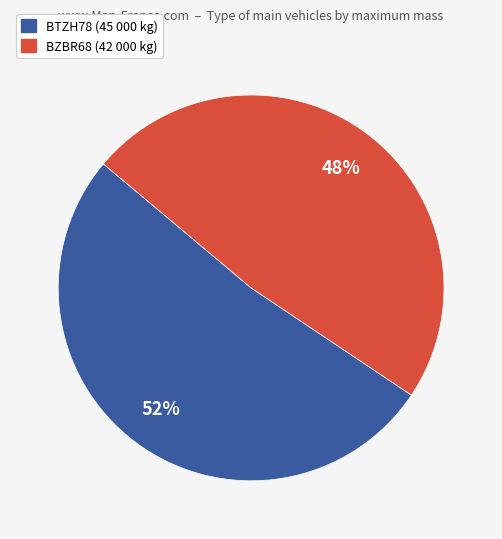

How many segments does this pie chart have?

2